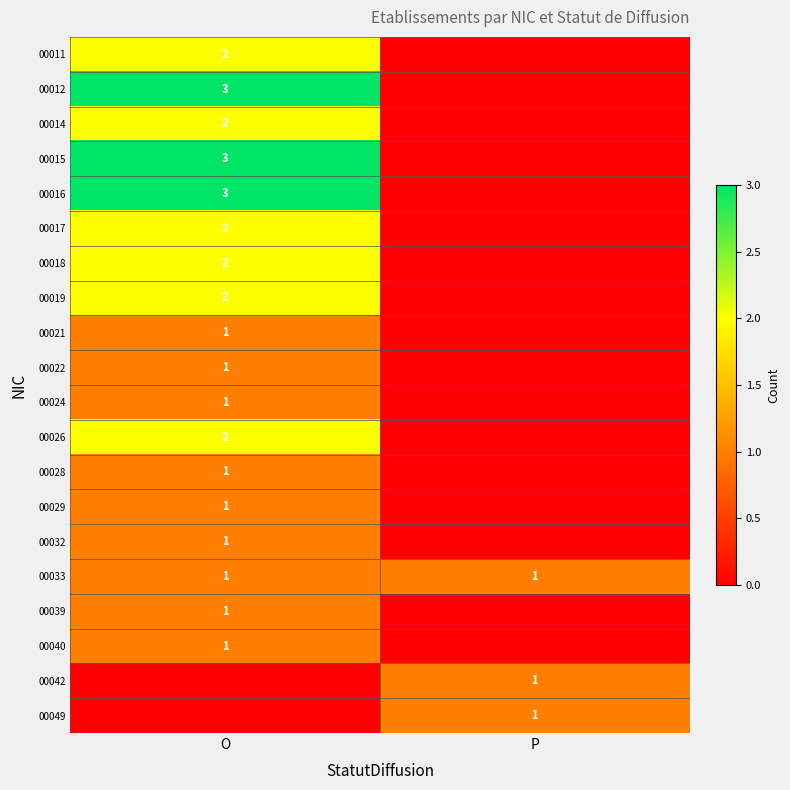

The value of 00049 at P is 1. True or false?

True